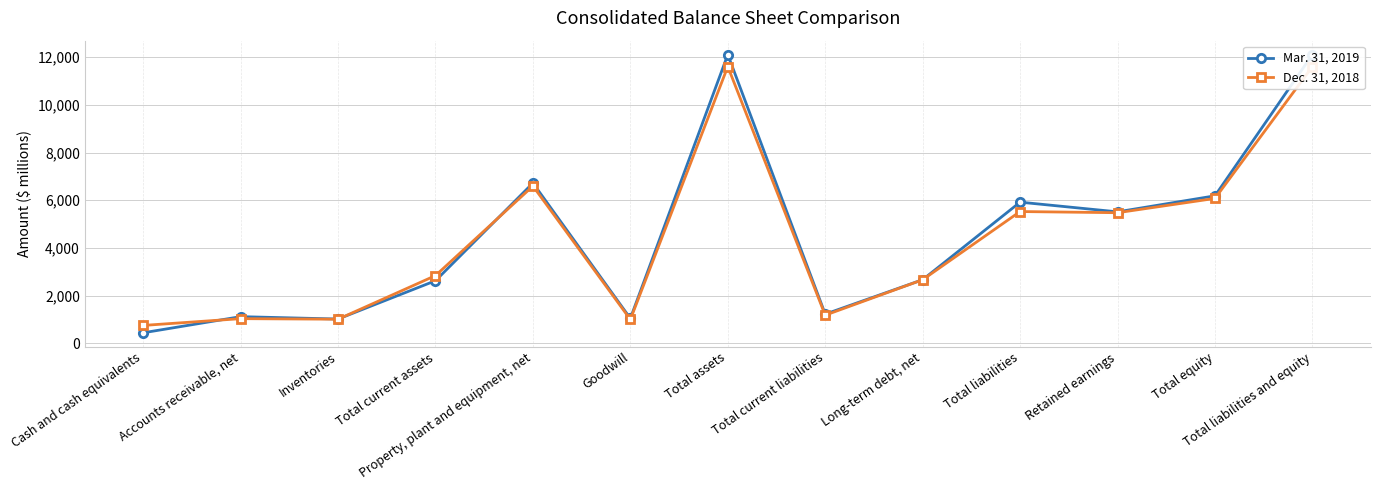

Reading right to left, list all the values displayed in this chart.

Mar. 31, 2019: 12104	6185	5513	5919	2669	1226	12104	1047	6720	2627	1021	1121	445
Dec. 31, 2018: 11602	6076	5477	5526	2668	1183	11602	1002	6595	2842	1014	1037	753